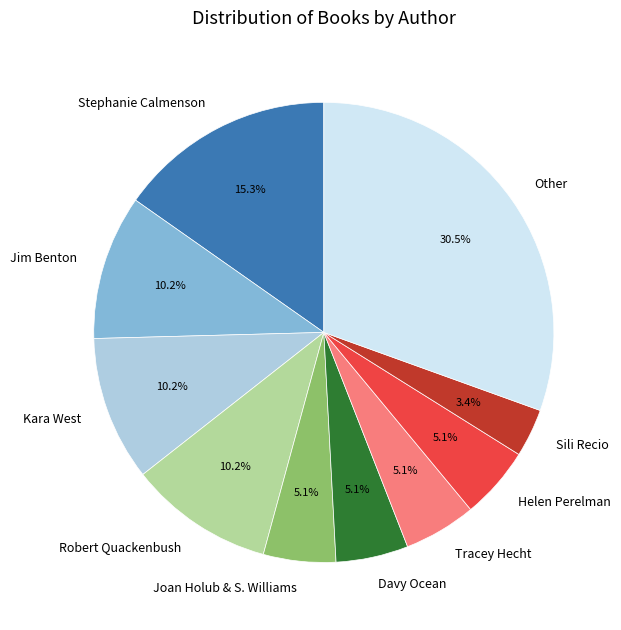

Approximately how many times larger is the value at Stephanie Calmenson compared to Davy Ocean?

3.0